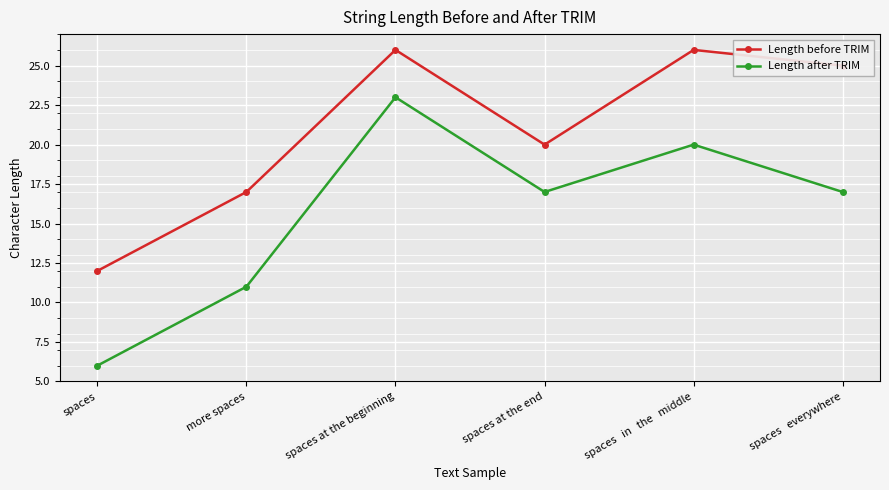

Which series has the largest total across all categories?

Length before TRIM